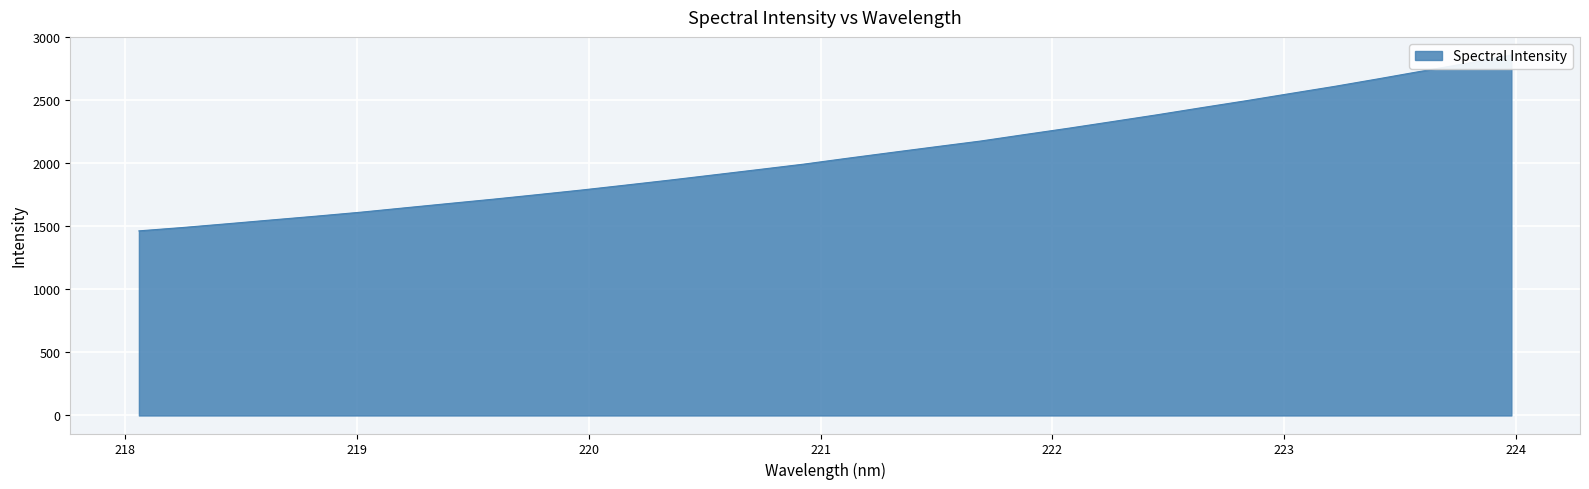

List the labels in order of value, smallest first.

218.0596, 218.2508, 218.442, 218.6332, 218.8244, 219.0156, 219.2067, 219.3979, 219.589, 219.7801, 219.9712, 220.1623, 220.3533, 220.5444, 220.7354, 220.9264, 221.1174, 221.3083, 221.4993, 221.6902, 221.8812, 222.0721, 222.263, 222.4538, 222.6447, 222.8355, 223.0264, 223.2172, 223.408, 223.5987, 223.7895, 223.9802